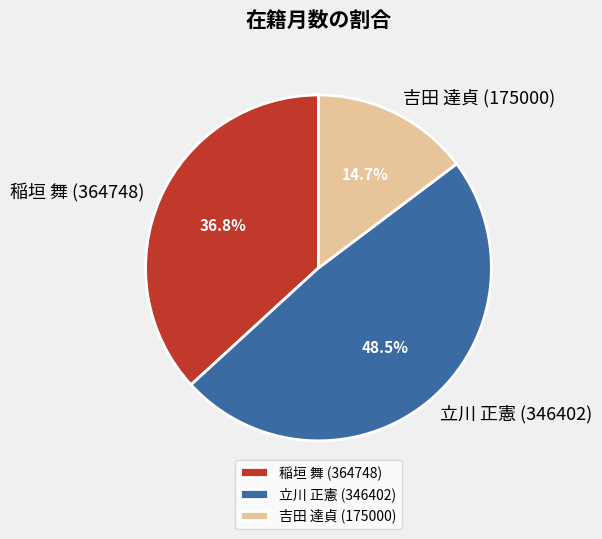

Combined, do 立川 正憲 (346402) and 稲垣 舞 (364748) account for over 50%?

Yes